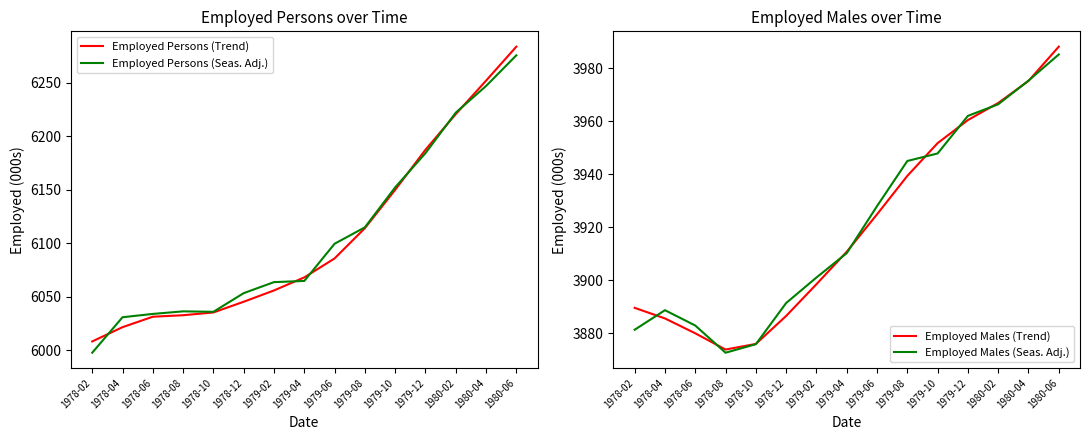

The Employed Persons (Trend) series shows 6031.4 at 1978-06. True or false?

True